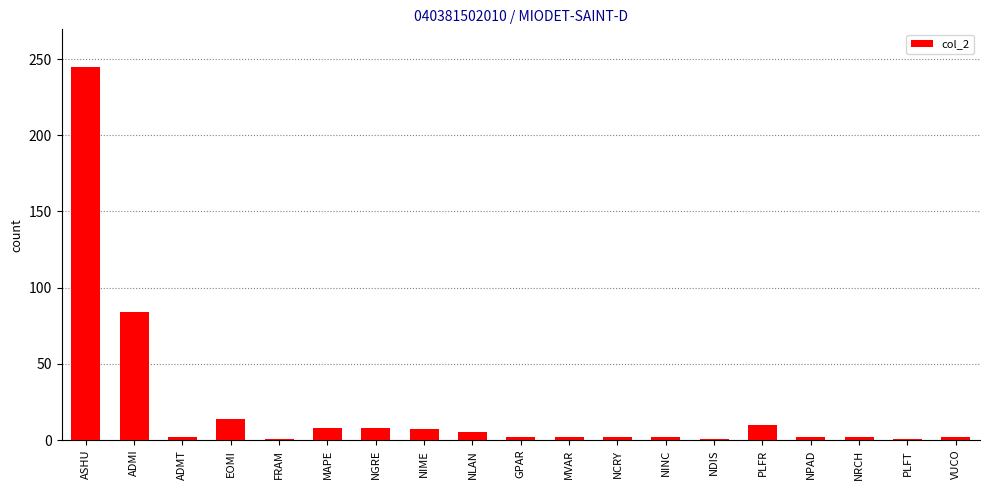

Between NRCH and EOMI, which is larger?

EOMI